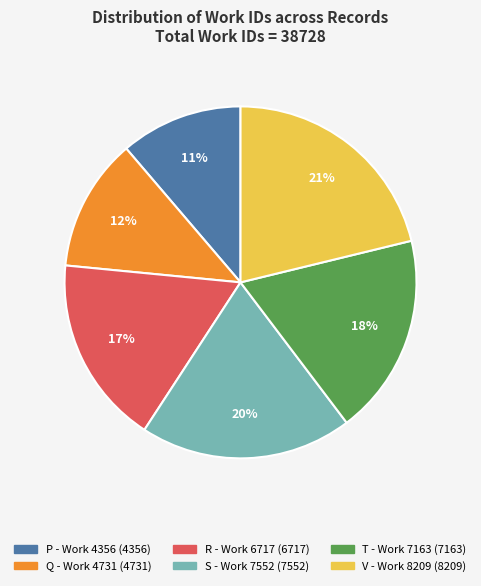

Is there a majority slice in this chart?

No